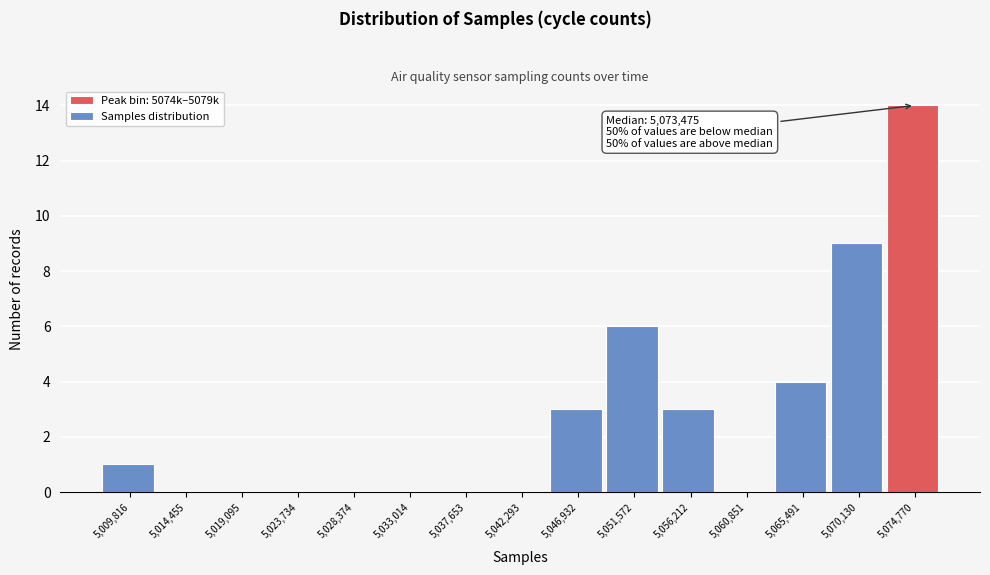

Reading left to right, transcribe all the data shown in this chart.

5,009,816=1	5,014,455=0	5,019,095=0	5,023,734=0	5,028,374=0	5,033,014=0	5,037,653=0	5,042,293=0	5,046,932=3	5,051,572=6	5,056,212=3	5,060,851=0	5,065,491=4	5,070,130=9	5,074,770=14